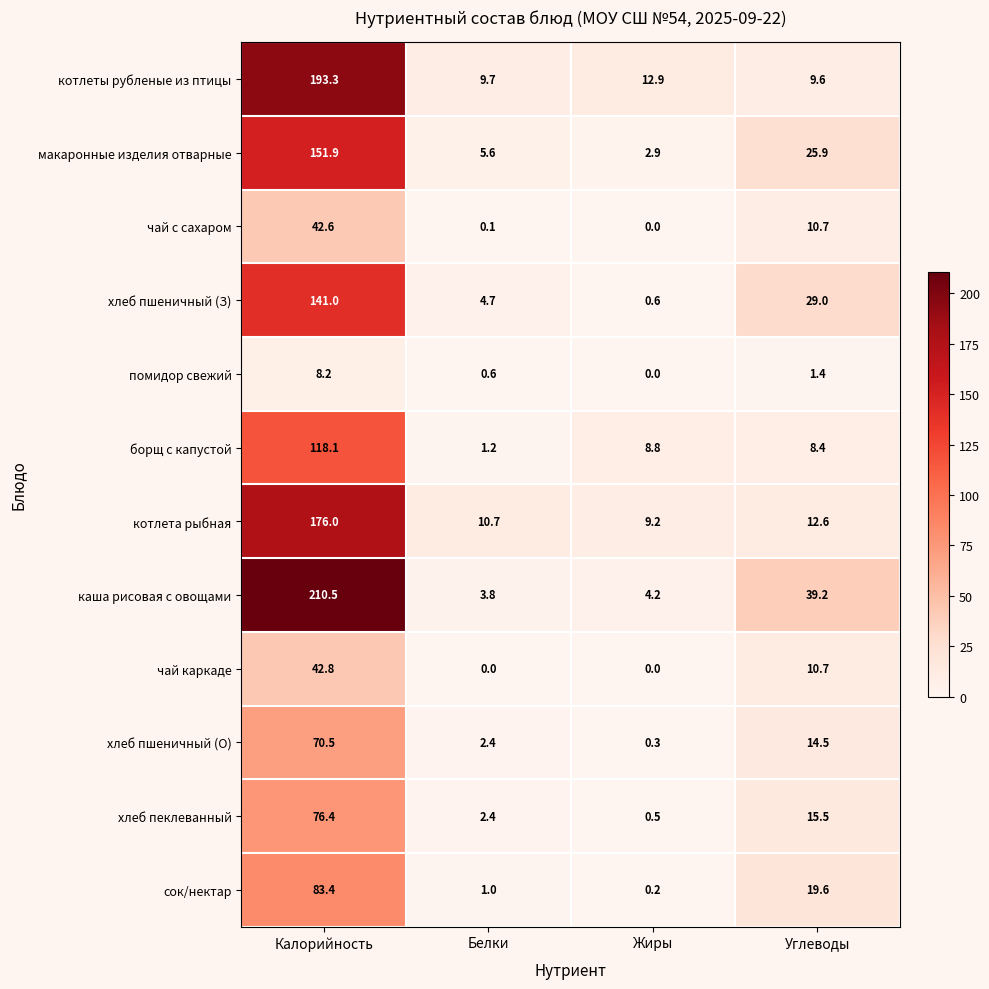

List the series in order of their peak value, lowest first.

помидор свежий, чай с сахаром, чай каркаде, хлеб пшеничный (О), хлеб пеклеванный, сок/нектар, борщ с капустой, хлеб пшеничный (З), макаронные изделия отварные, котлета рыбная, котлеты рубленые из птицы, каша рисовая с овощами